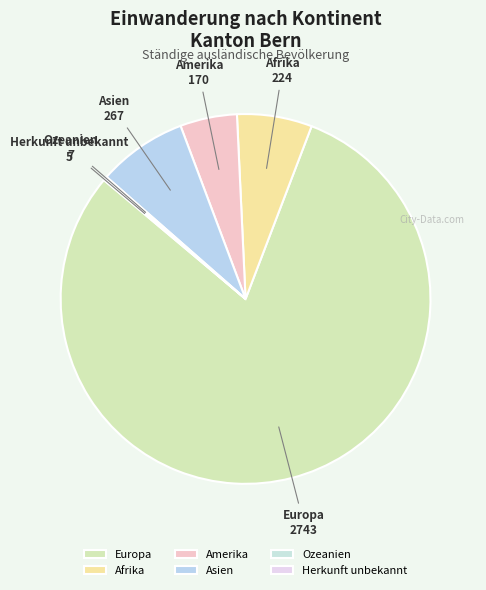

The Asien slice represents 18% of the pie. True or false?

False